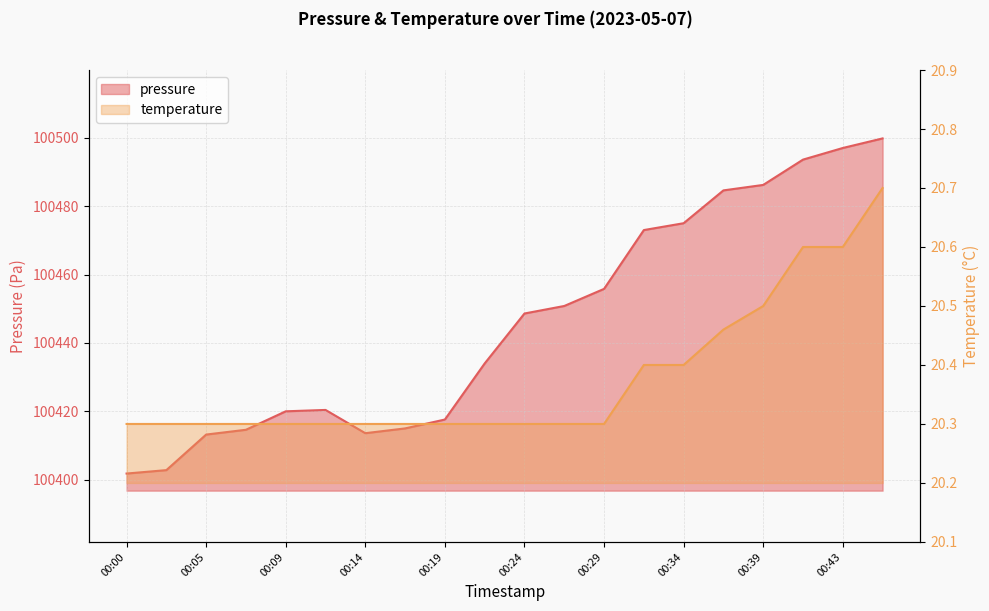

What is the approximate value of pressure at 00:00?

100401.8